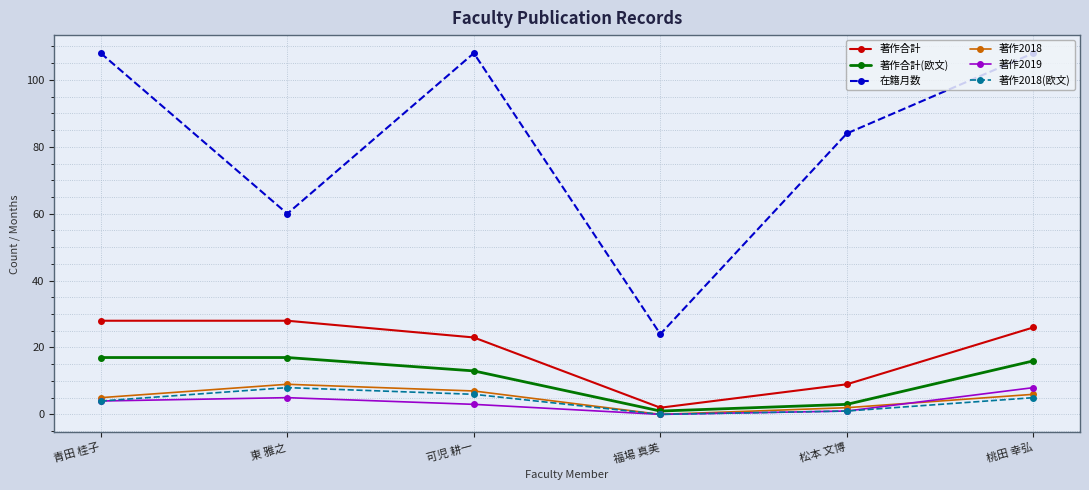

What are all the series names shown in the legend?

著作合計, 著作合計(欧文), 在籍月数, 著作2018, 著作2019, 著作2018(欧文)